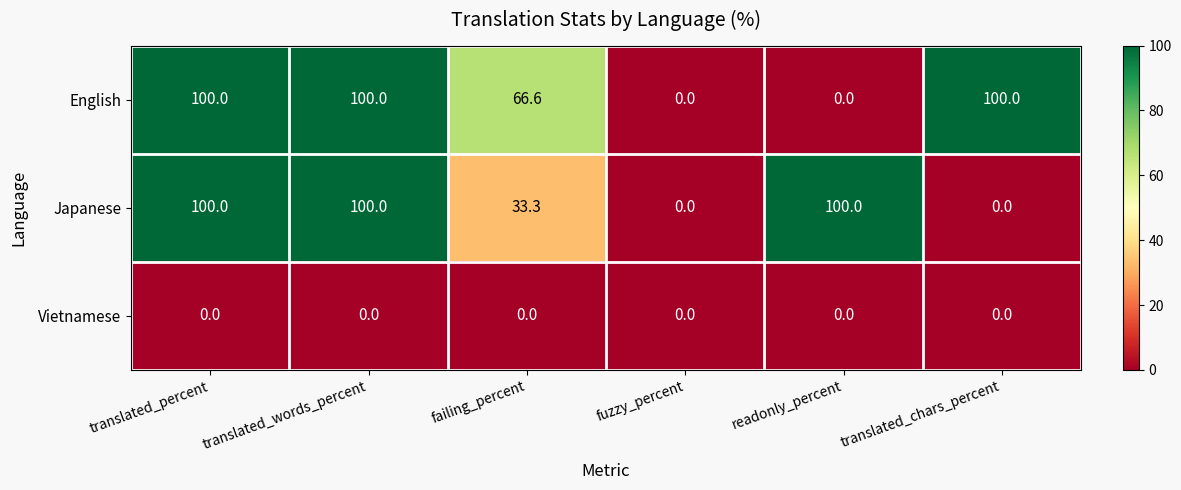

What is the average value of the English series?

61.1